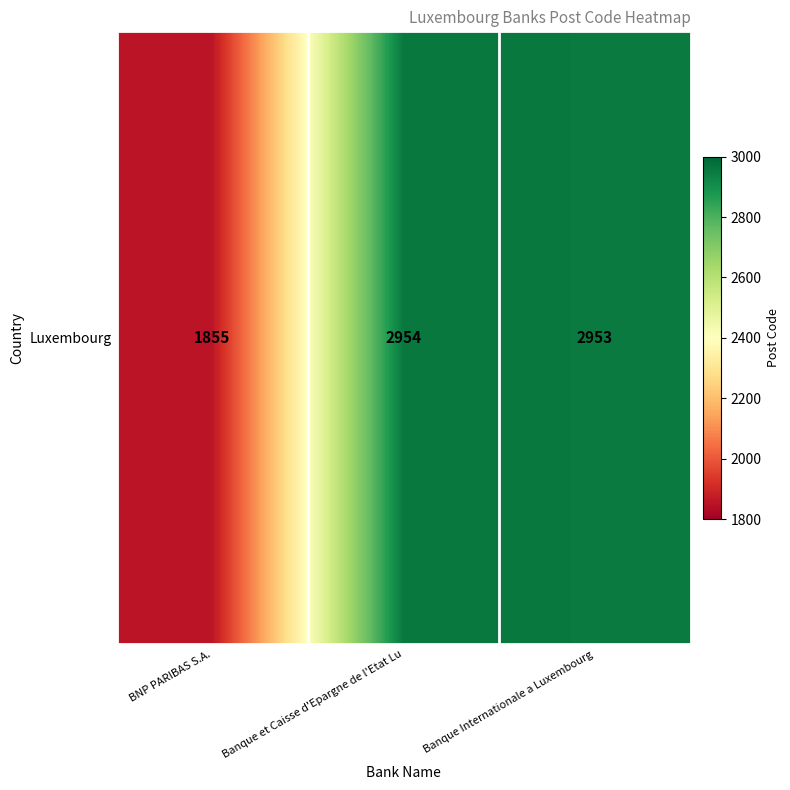

Is it true that the value at BNP PARIBAS S.A. is 1855?

True